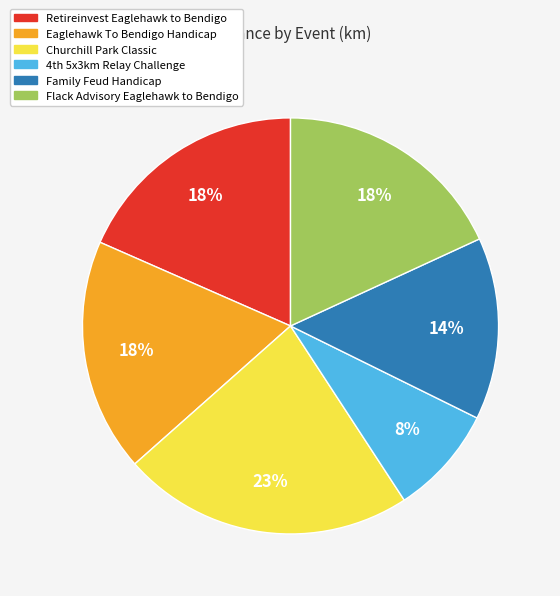

To the nearest percent, what is the combined percentage of Family Feud Handicap and Eaglehawk To Bendigo Handicap?

32%